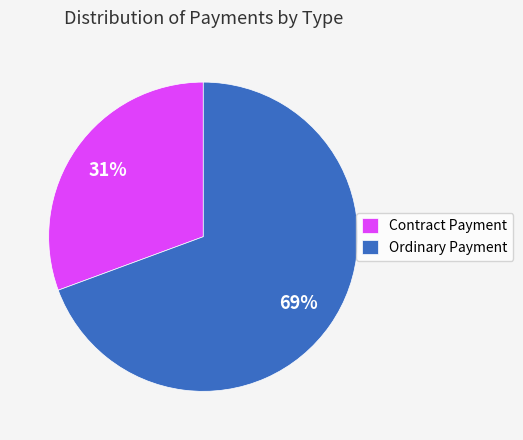

To the nearest percent, what is the combined percentage of Ordinary Payment and Contract Payment?

100%